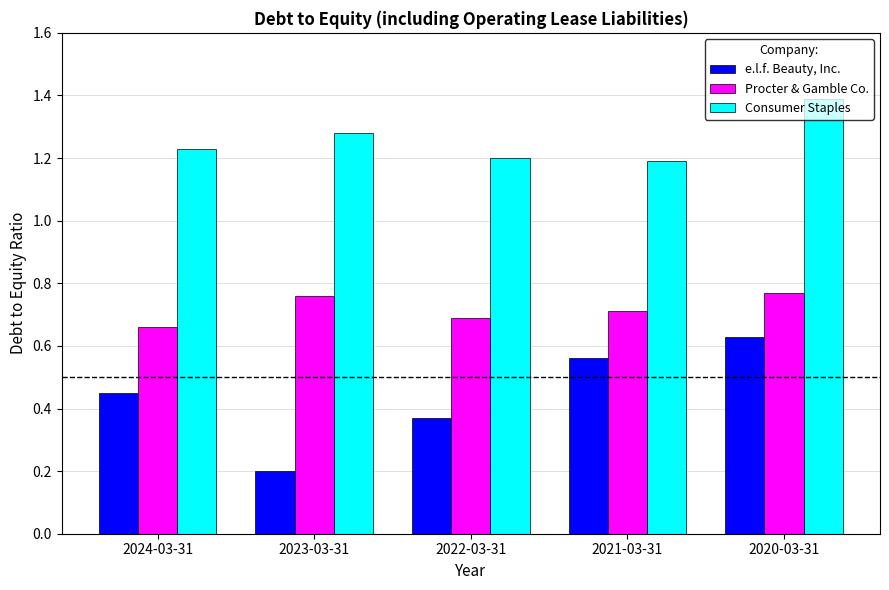

Read the e.l.f. Beauty, Inc. value at 2023-03-31.

0.2